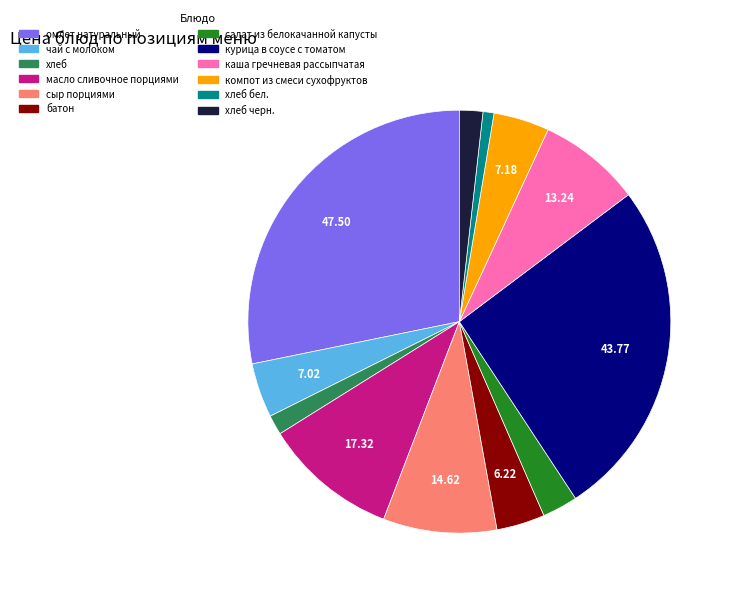

Which category has the biggest portion of the pie?

омлет натуральный